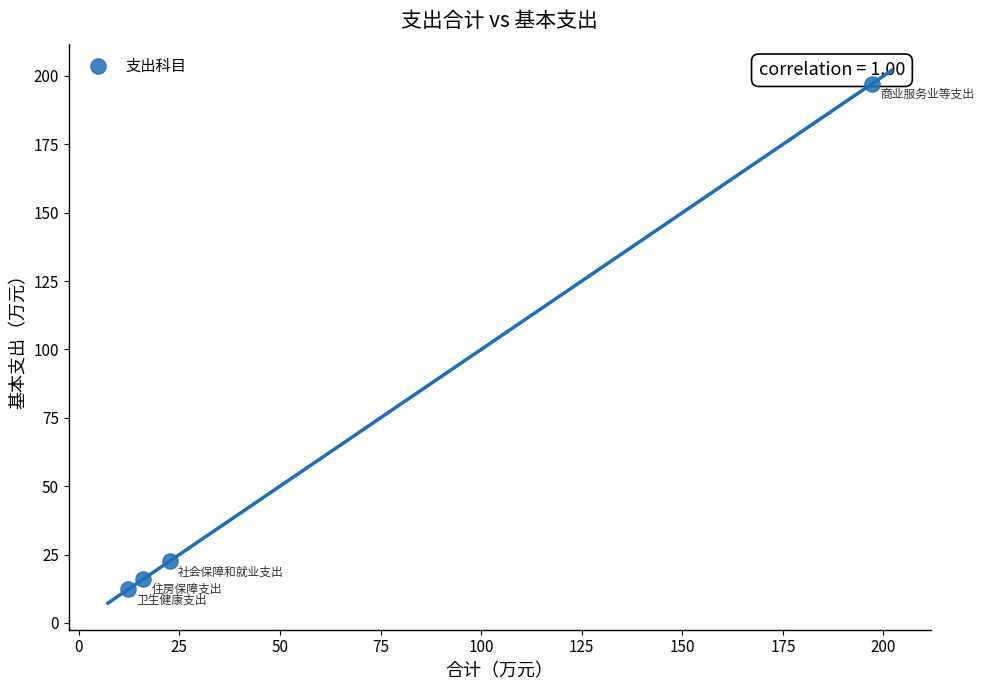

What is the range of Y values (max minus min)?

184.8